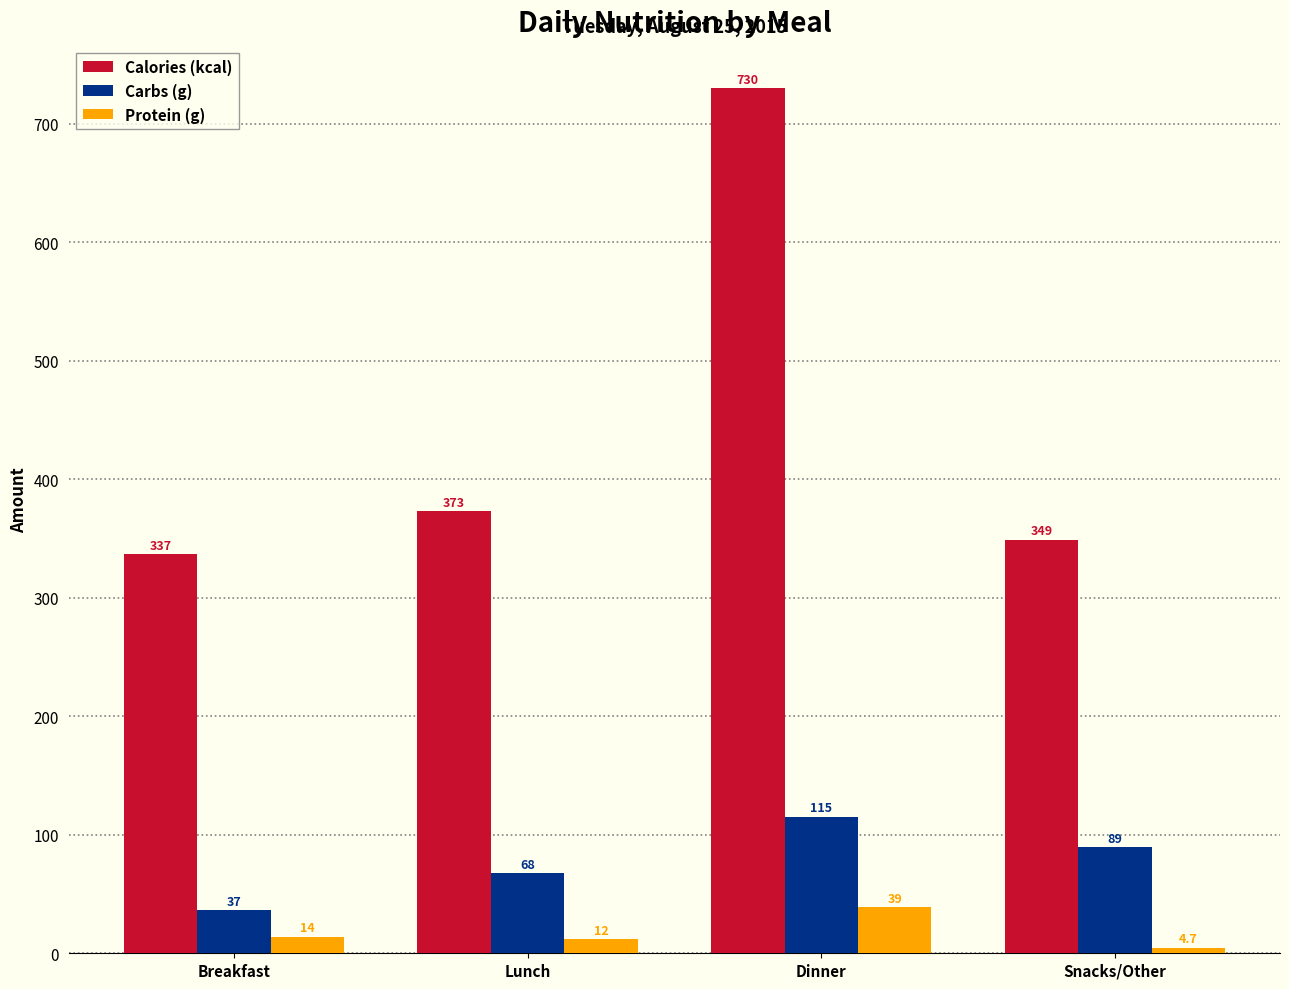

What is the minimum value for Calories (kcal)?

337.0